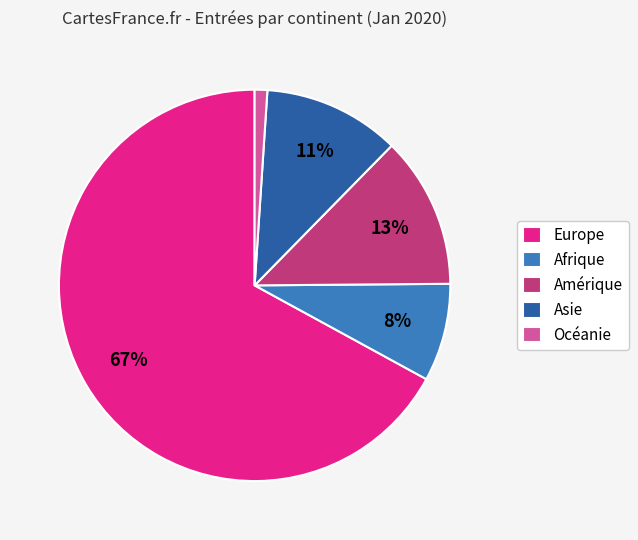

Which has a higher value, Asie or Afrique?

Asie